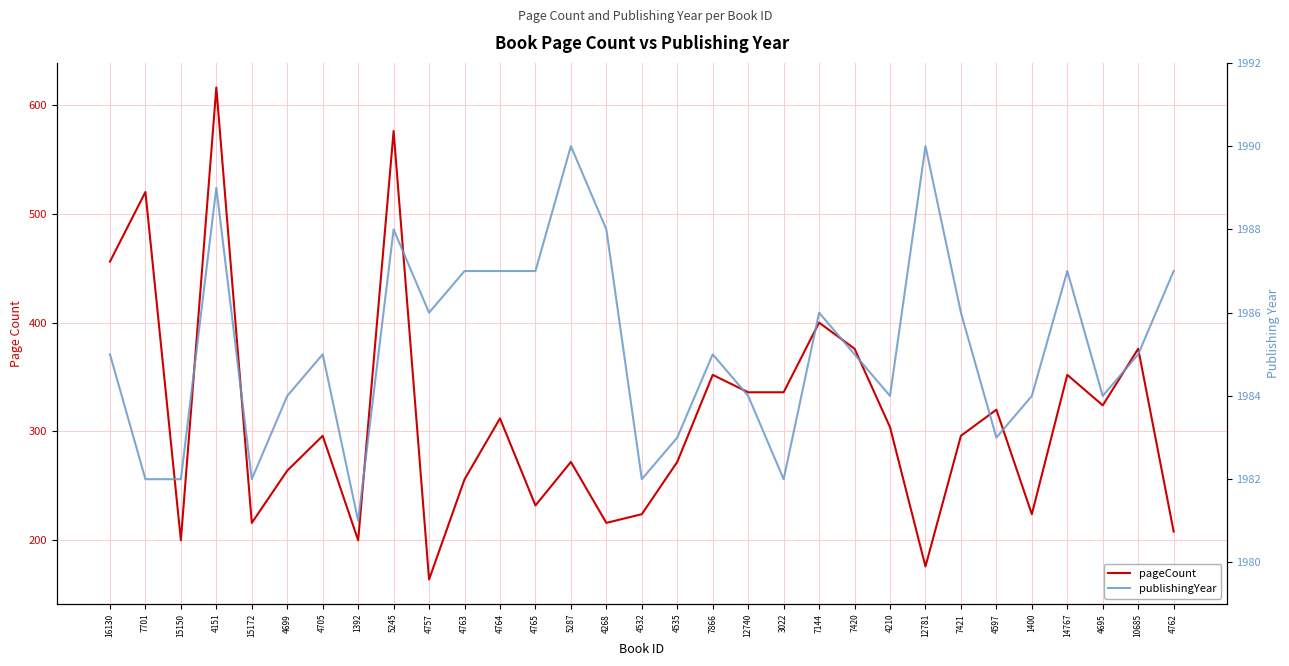

At how many categories does at least one series exceed 1660?

31